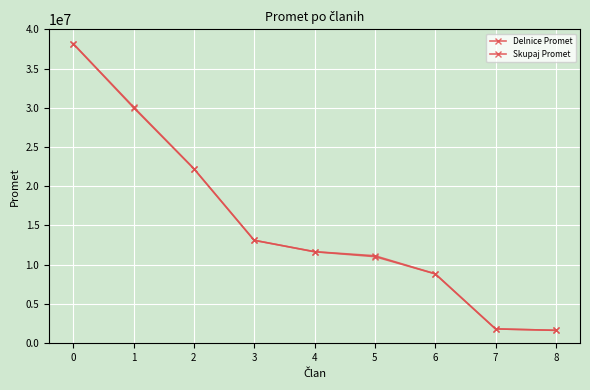

How many distinct data groups are displayed?

2